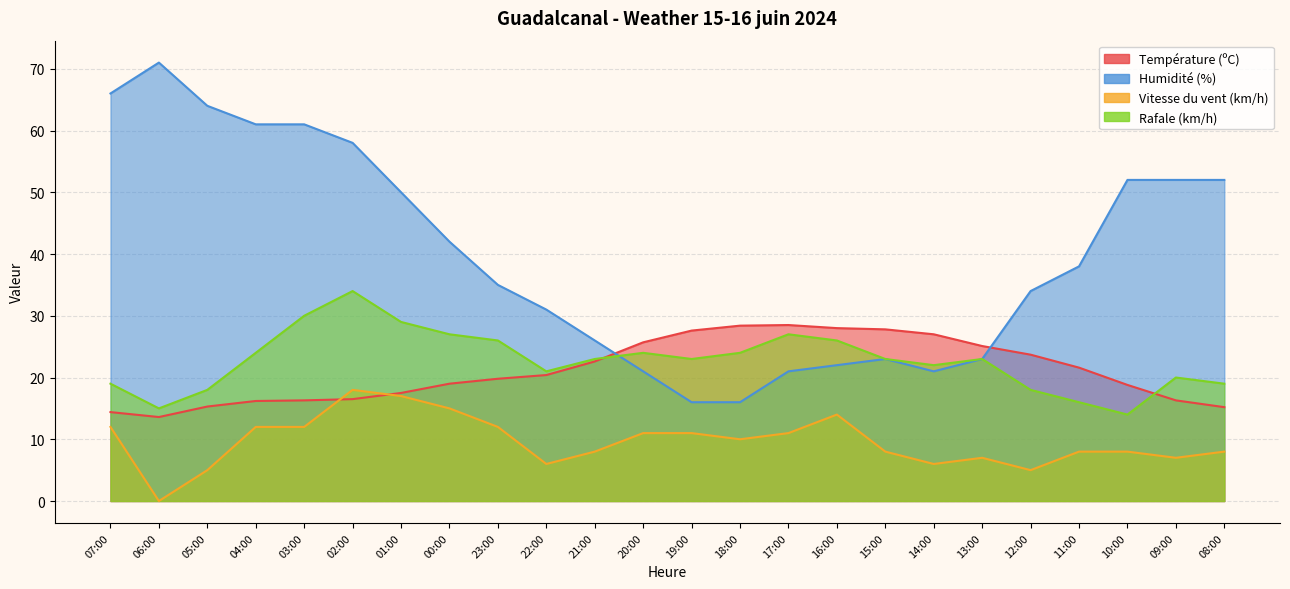

How many series are shown in this chart?

4